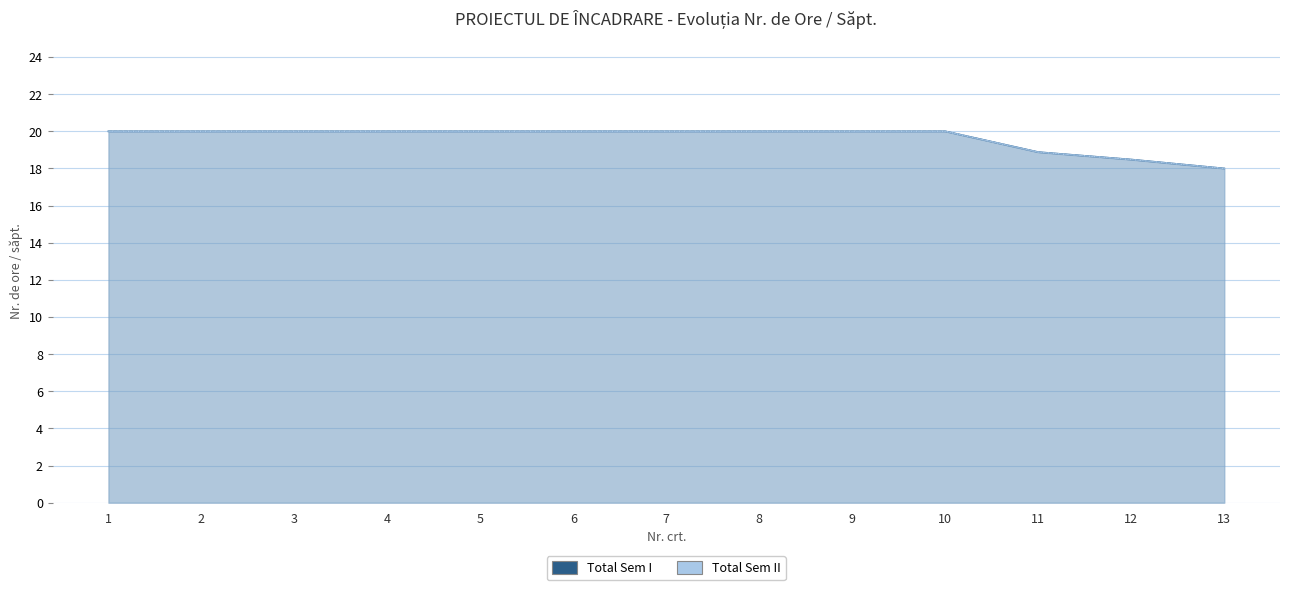

Reading left to right, what are all the values shown in this chart?

Total Sem I: 20.0	20.0	20.0	20.0	20.0	20.0	20.0	20.0	20.0	20.0	18.9	18.5	18.0
Total Sem II: 20.0	20.0	20.0	20.0	20.0	20.0	20.0	20.0	20.0	20.0	18.9	18.5	18.0
TC Sem I: 20.0	20.0	20.0	20.0	20.0	20.0	20.0	20.0	20.0	20.0	18.9	18.5	18.0
TC Sem II: 20.0	20.0	20.0	20.0	20.0	20.0	20.0	20.0	20.0	20.0	18.9	18.5	18.0